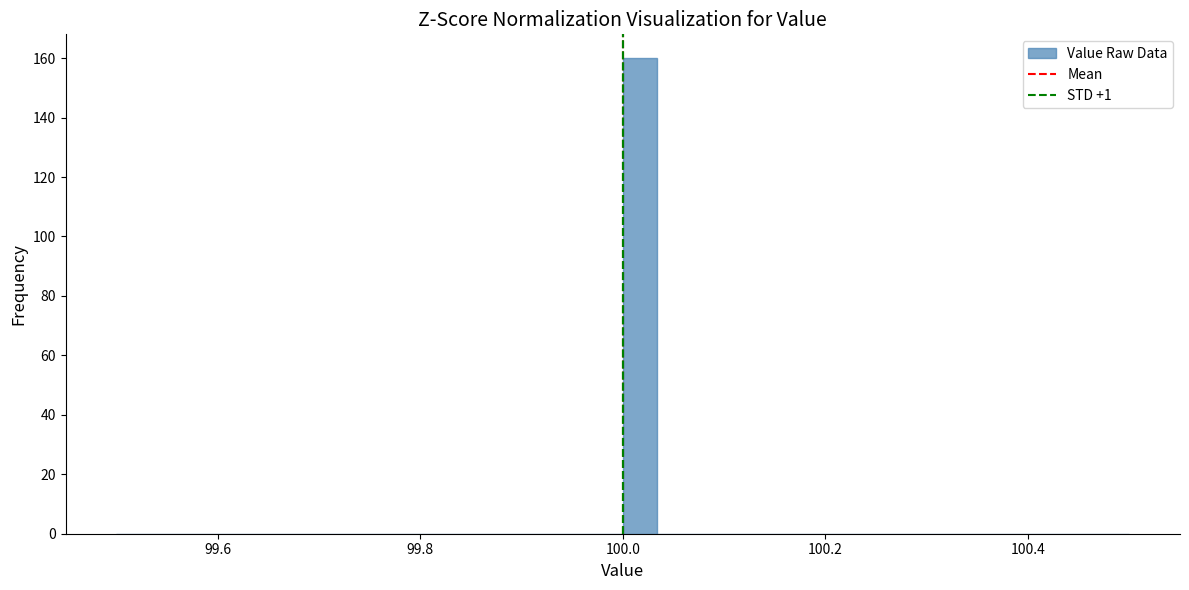

Around what value on the x-axis is the tallest bar? Give the approximate position of its centre, as read against the axis.

100.02